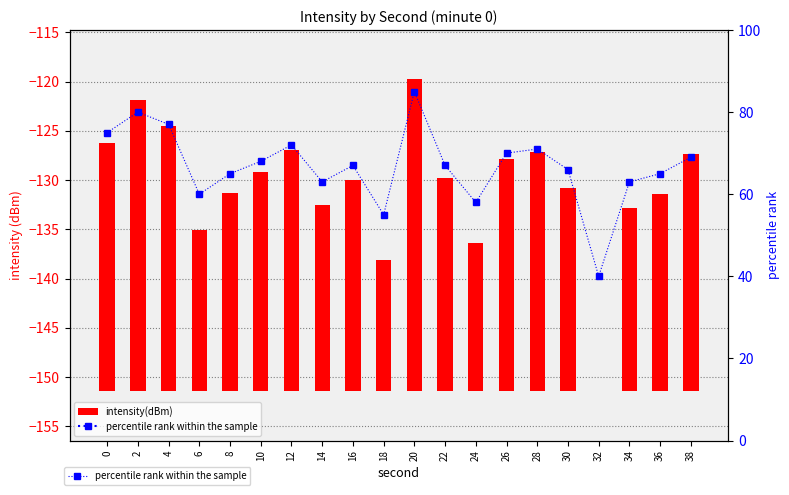

What is the value of the percentile rank within the sample bar at the 6th from the left?

68.0